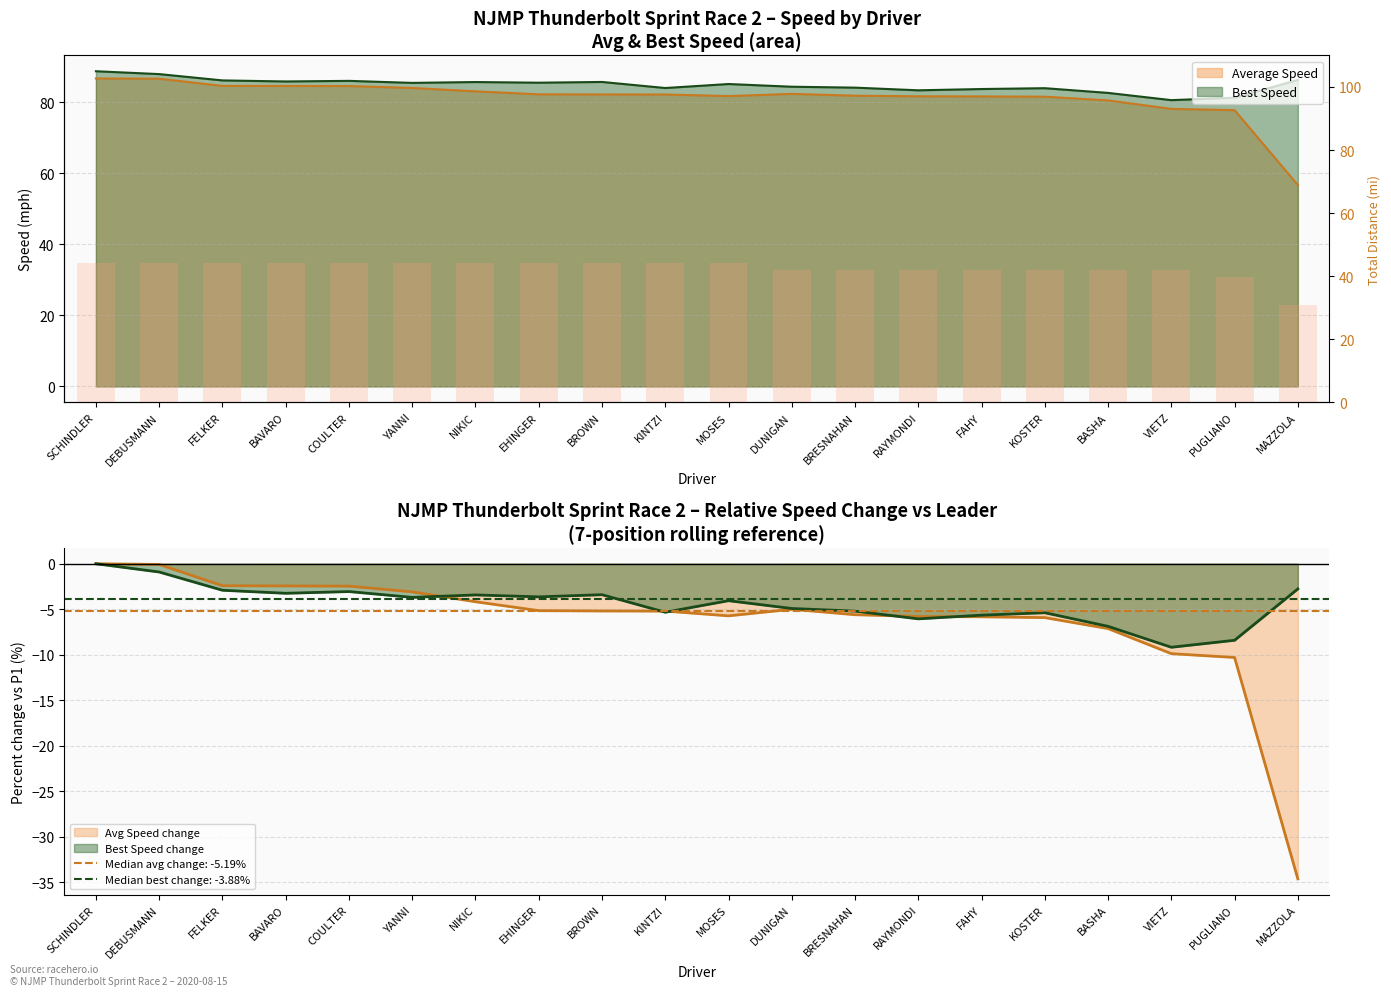

Reading left to right, extract all data points from this chart.

44.0	44.0	44.0	44.0	44.0	44.0	44.0	44.0	44.0	44.0	44.0	41.8	41.8	41.8	41.8	41.8	41.8	41.8	39.6	30.8